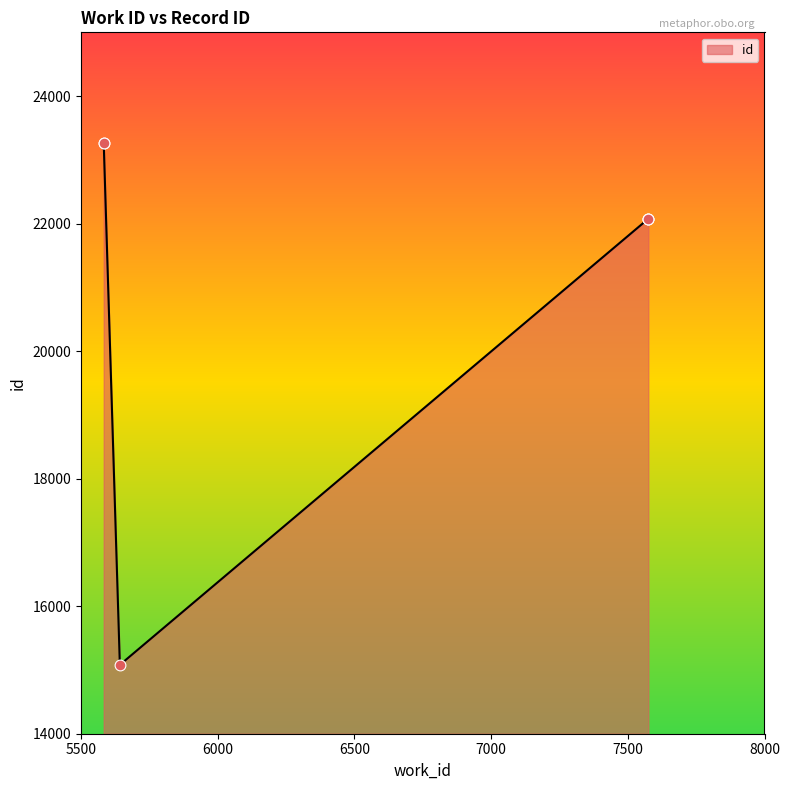

What is the ratio of the value at 5642 to the value at 7573?

0.7